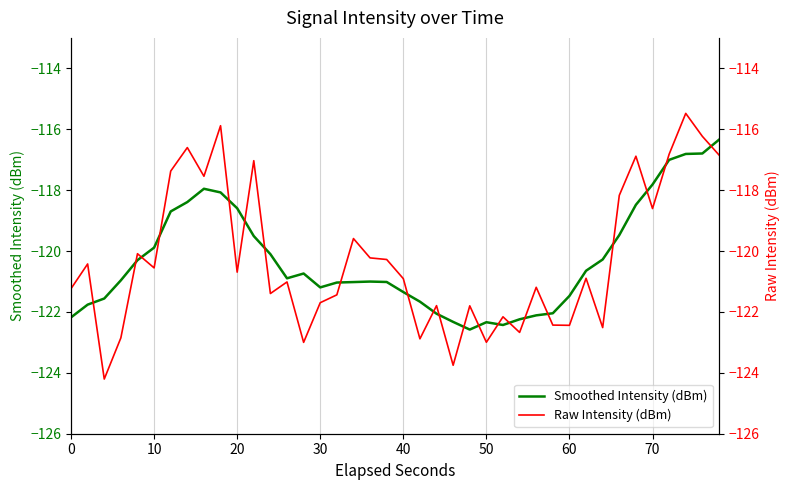

The value of Smoothed Intensity (dBm) at 60 is -121.5. True or false?

True